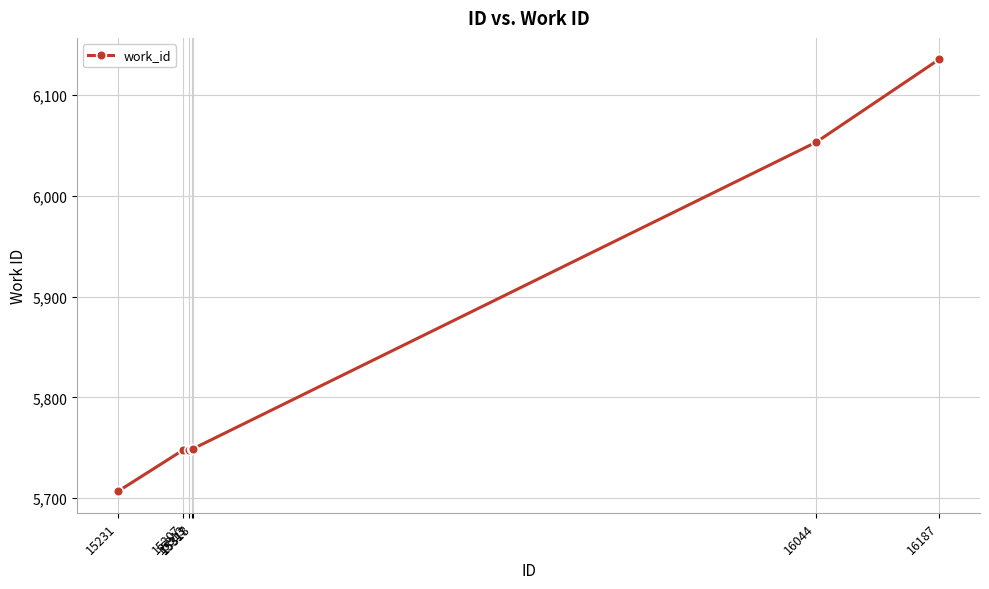

What is the difference between the second highest and minimum values?

346